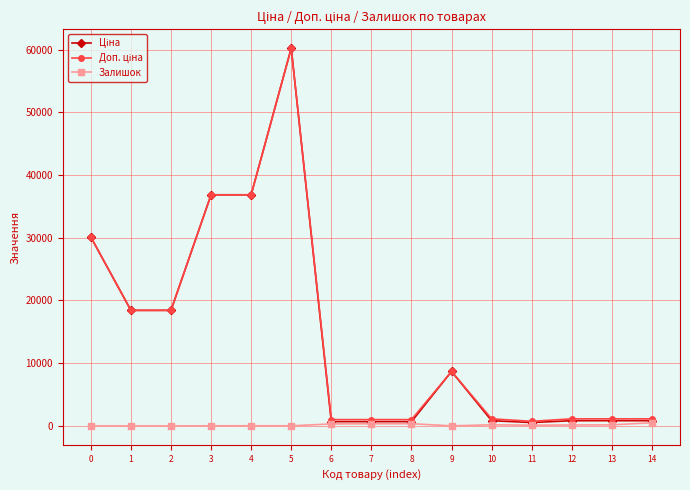

How many data points in Залишок are less than 114?

7